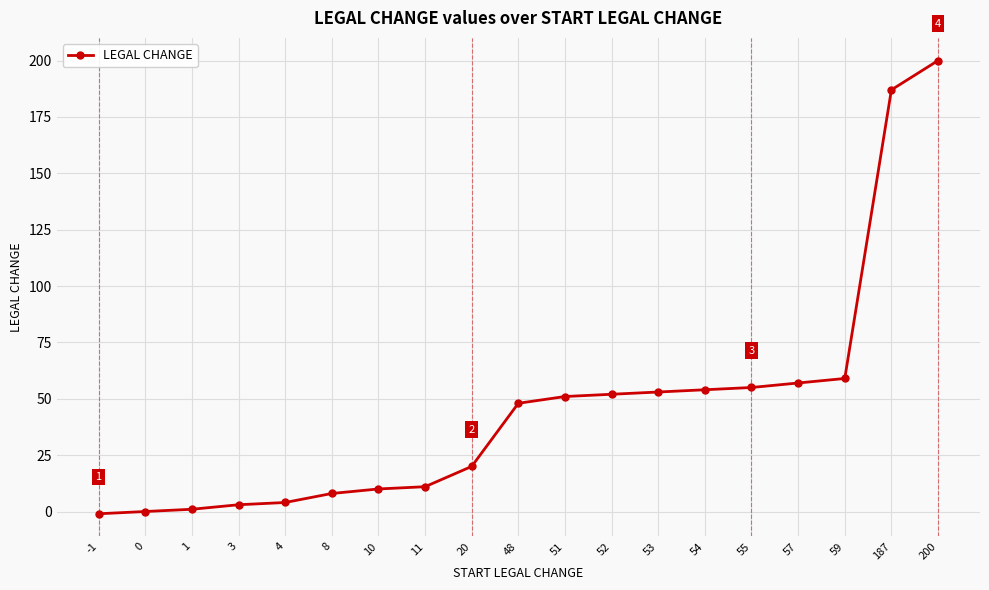

What is the difference between the values at 187 and 4?

183